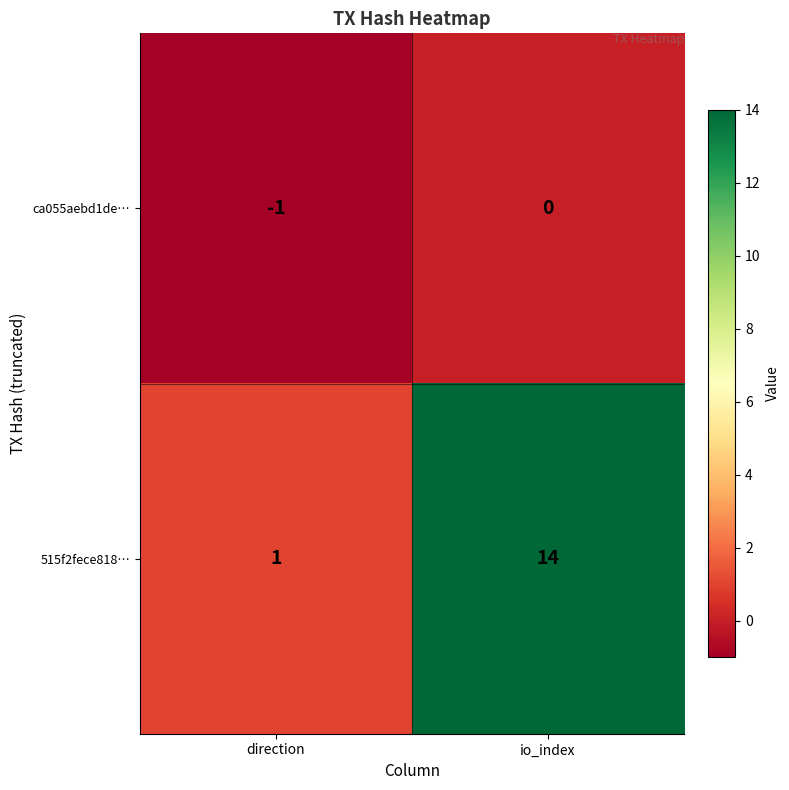

Which series has the largest total across all categories?

515f2fece818…